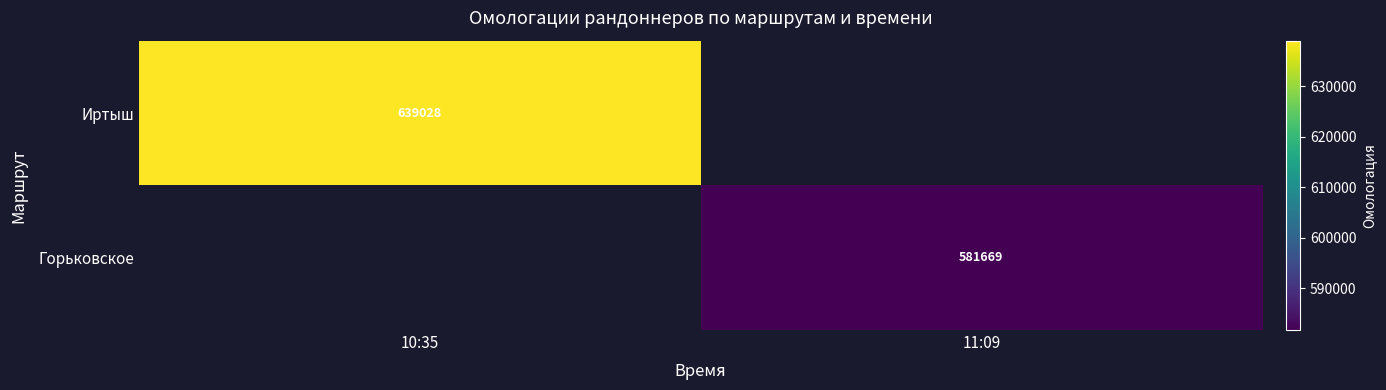

True or false: Иртыш has a value of 361896 at 10:35.

False